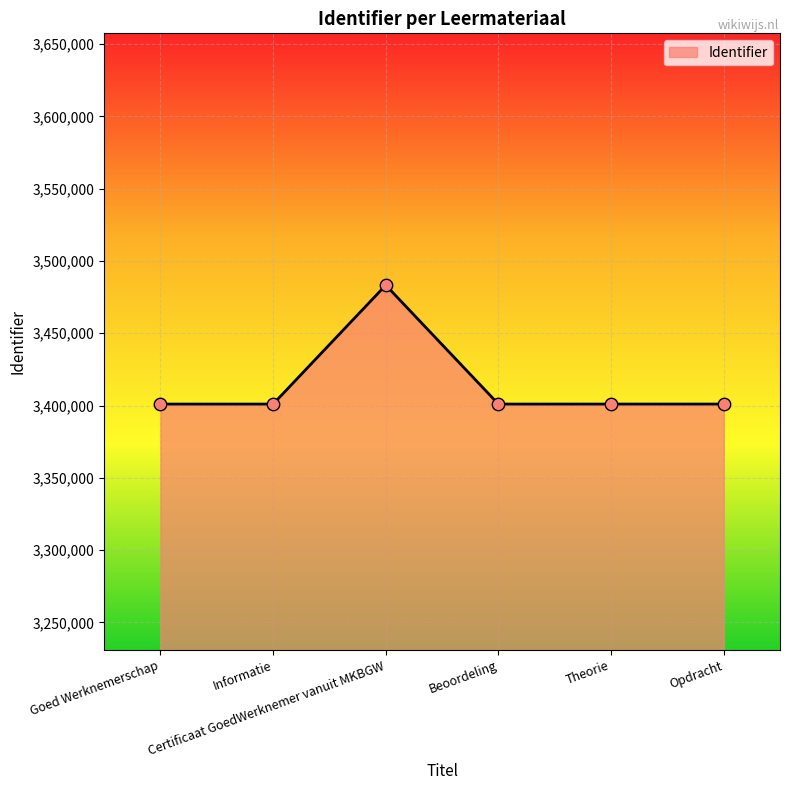

What is the maximum value shown in the chart?

3483266